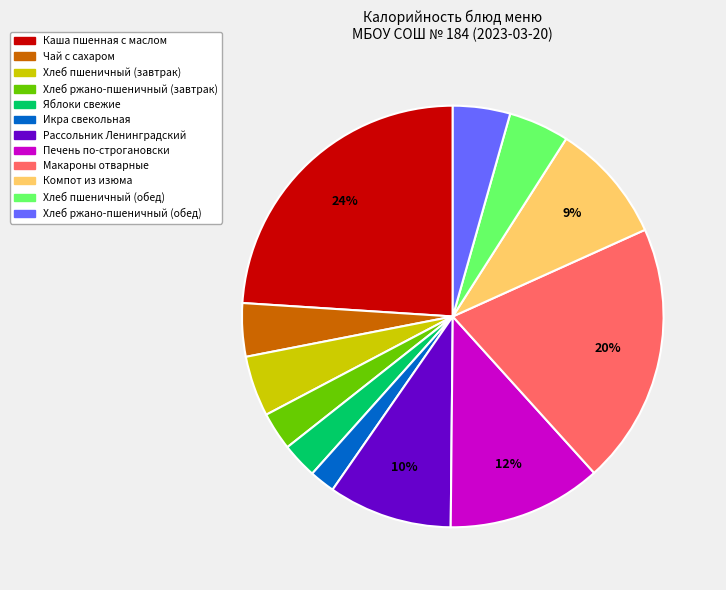

To the nearest percent, what portion does Яблоки свежие represent?

3%